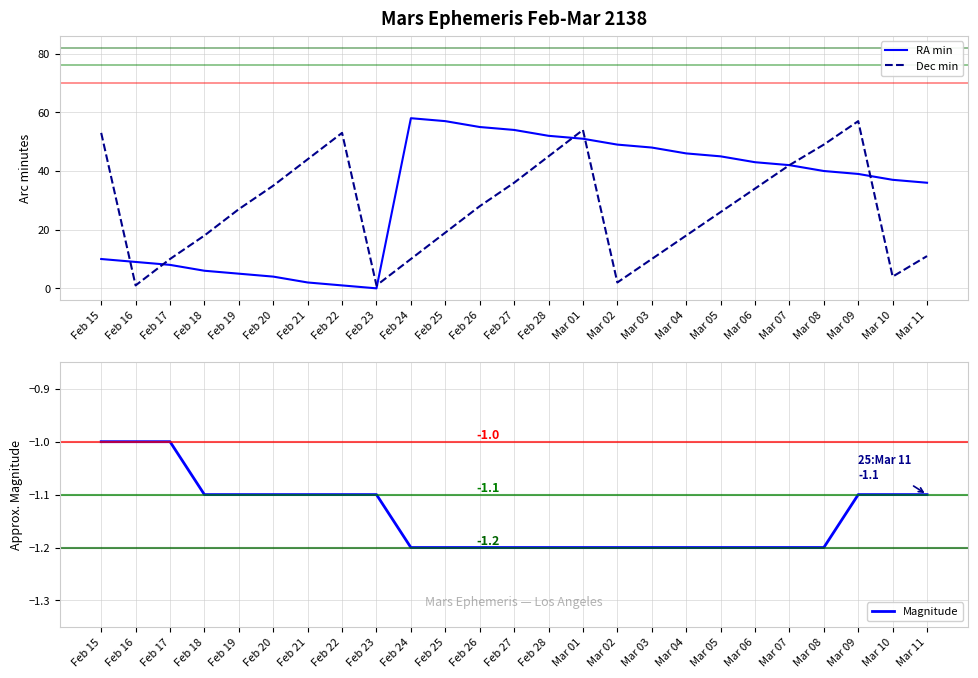

What is the total value across all series at Mar 11?

45.9